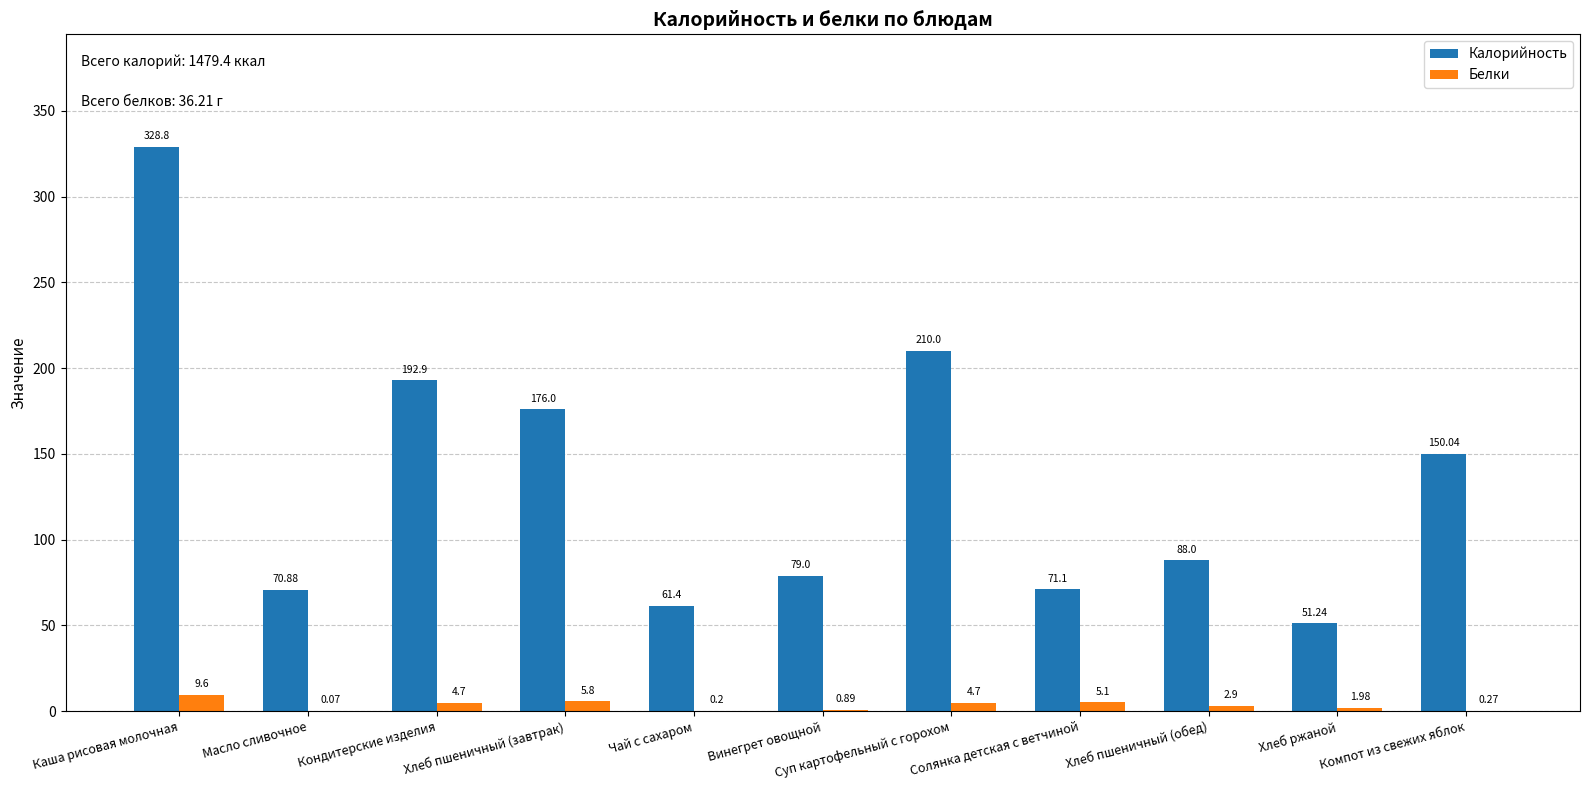

The Калорийность series shows 88.0 at Хлеб пшеничный (обед). True or false?

True